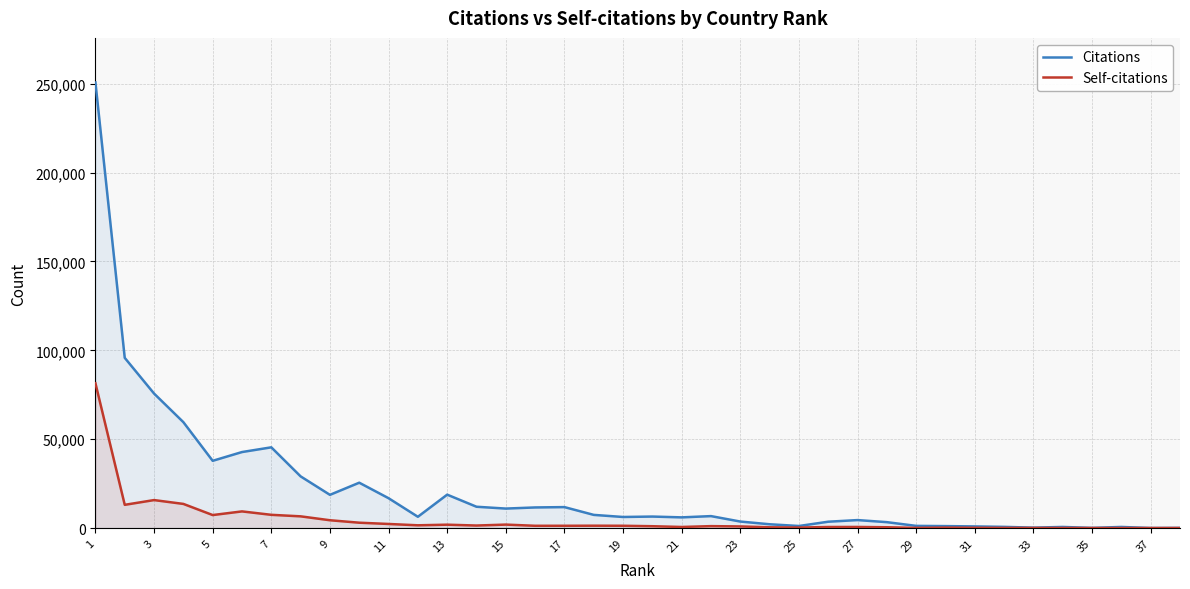

What is the maximum value for Citations?

250753